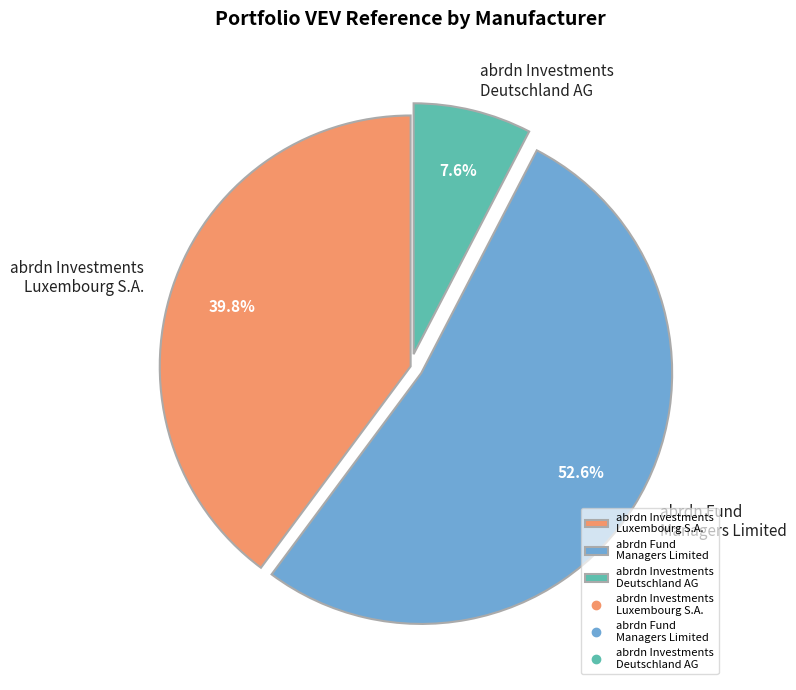

Is the sum of abrdn Investments Luxembourg S.A. and abrdn Investments Deutschland AG greater than half?

No